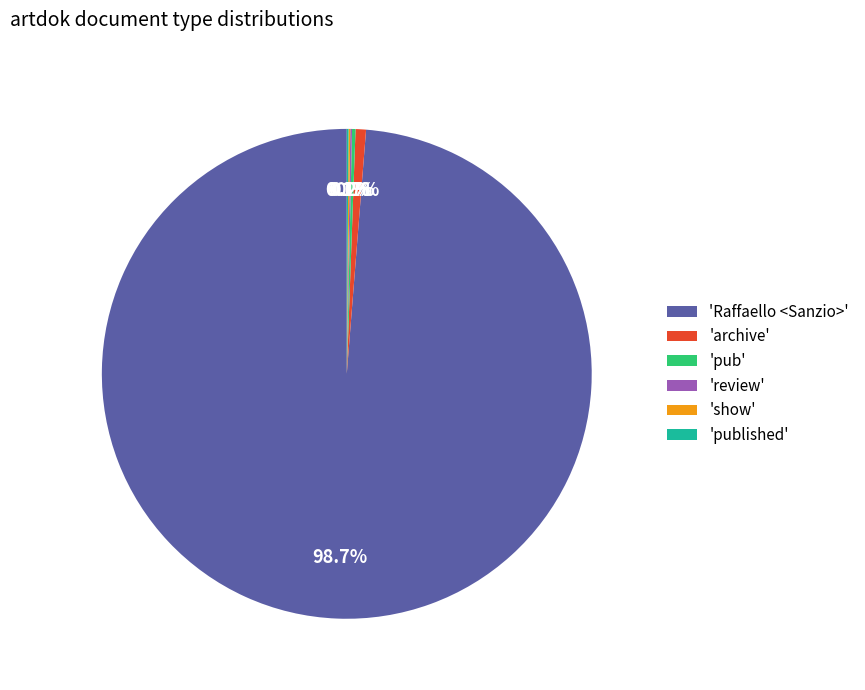

What is the largest slice in the pie chart?

'Raffaello <Sanzio>'